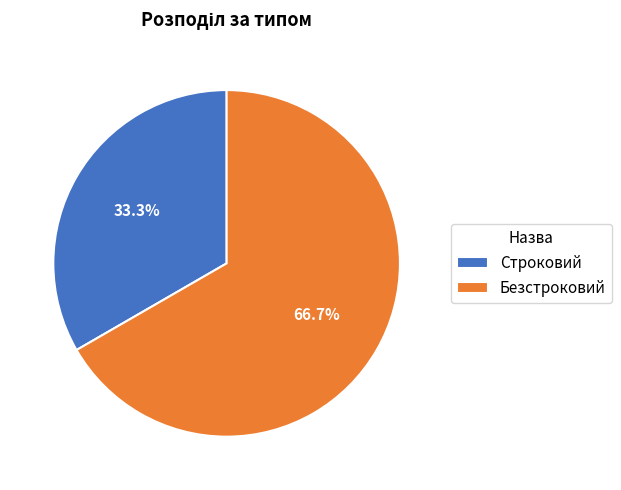

Combined, do Безстроковий and Строковий account for over 50%?

Yes